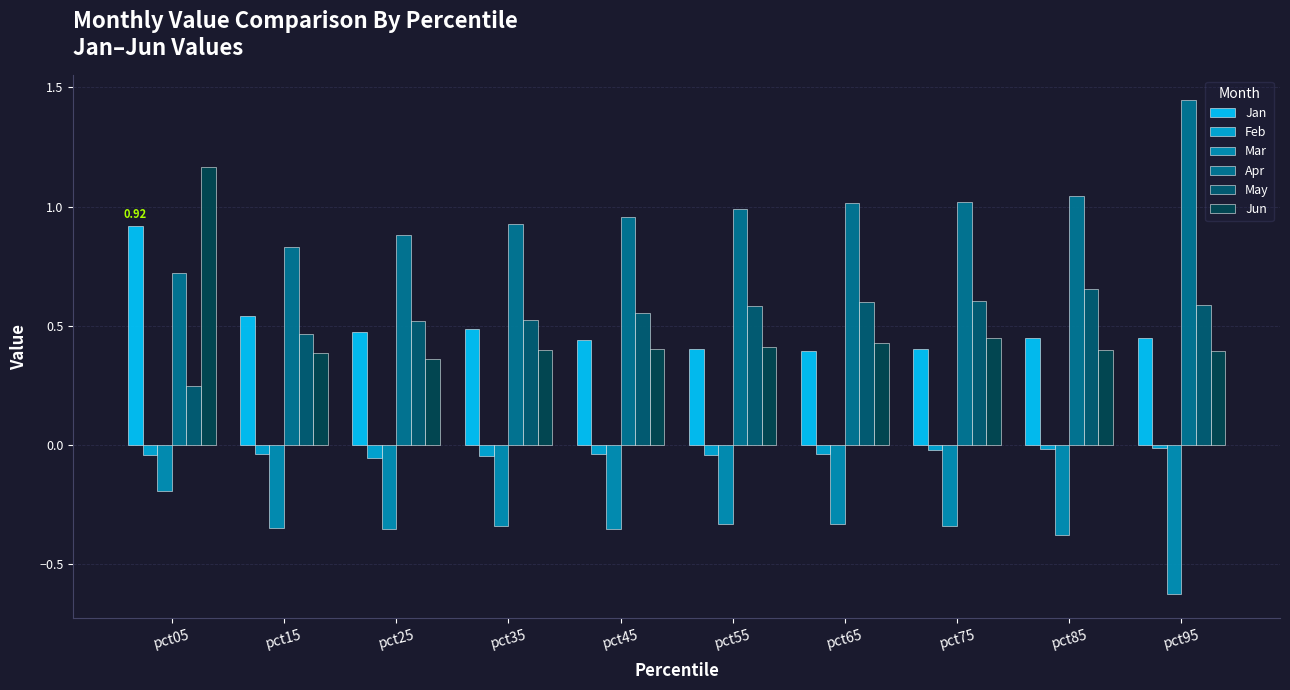

Count the number of categories in the chart.

10